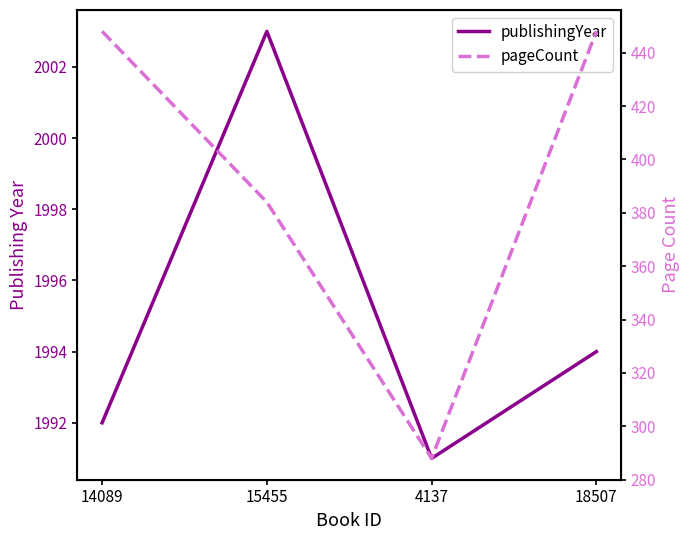

Reading left to right, transcribe all the data shown in this chart.

publishingYear: 14089=1992	15455=2003	4137=1991	18507=1994
pageCount: 14089=448	15455=384	4137=288	18507=448